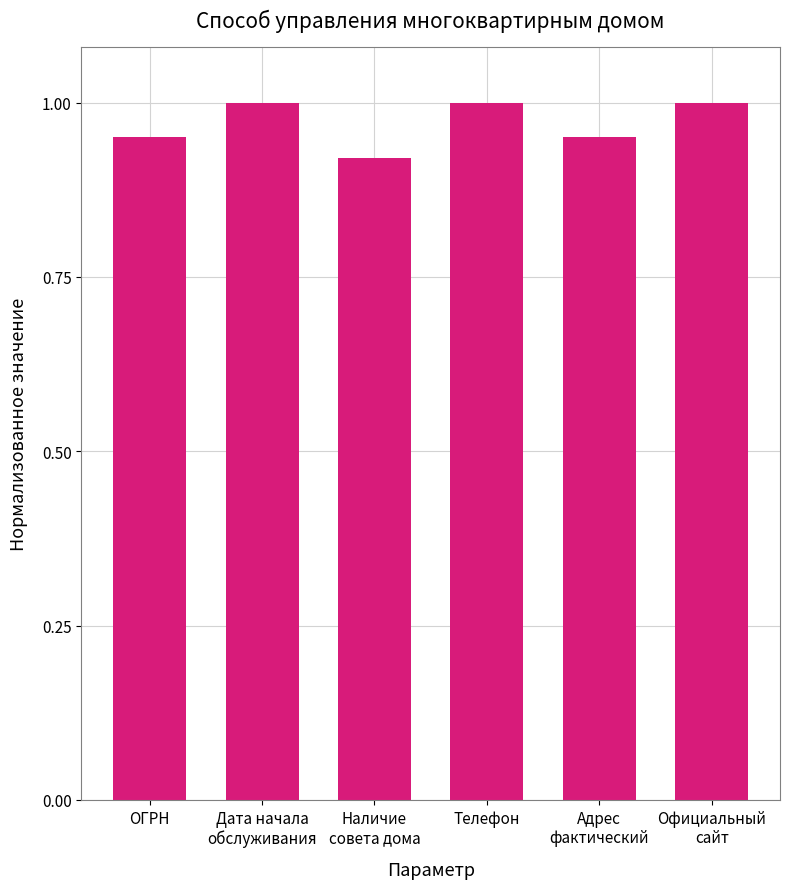

How many bars are there in total?

6